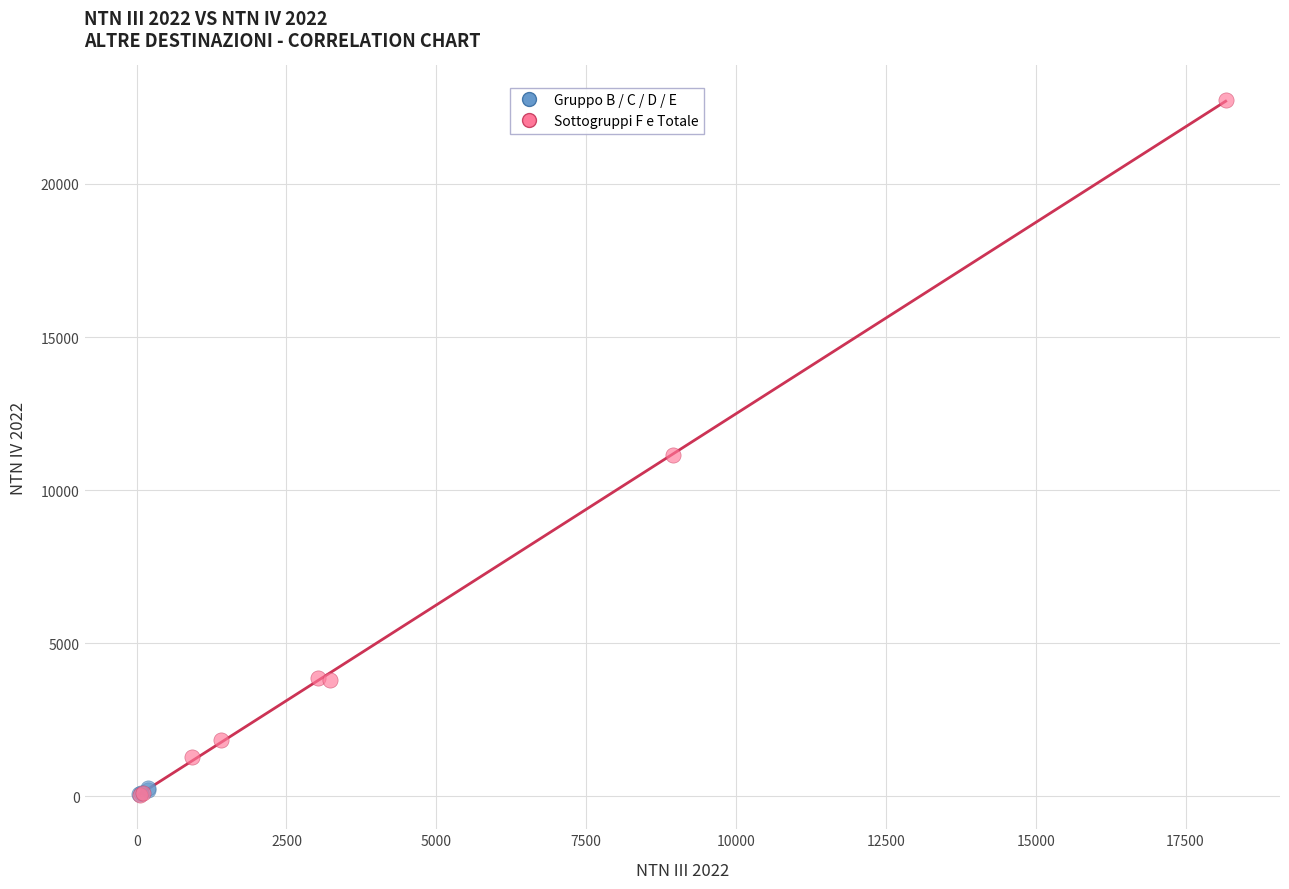

Which series reaches the maximum Y coordinate?

Sottogruppi F e Totale